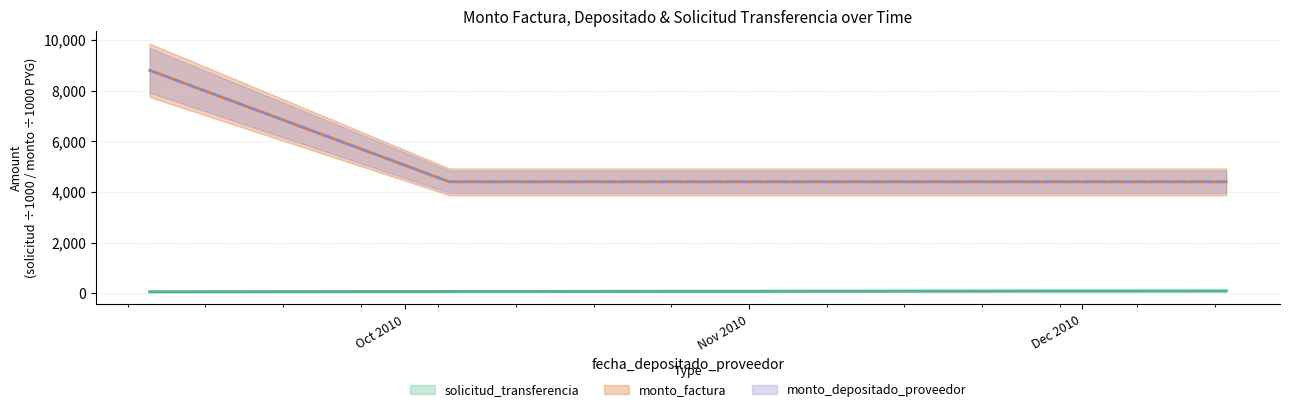

What is the sum of all monto_depositado_proveedor values?

26400.0